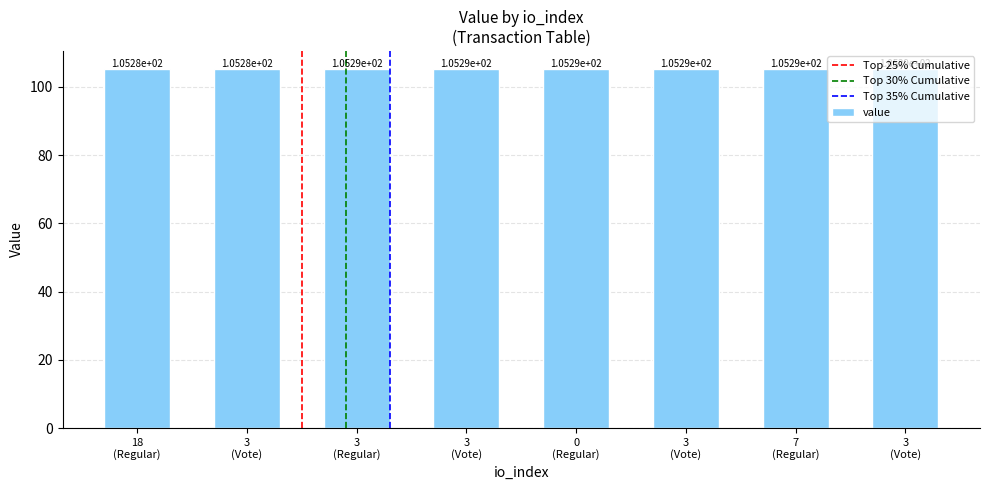

Does the chart contain stacked bars?

No